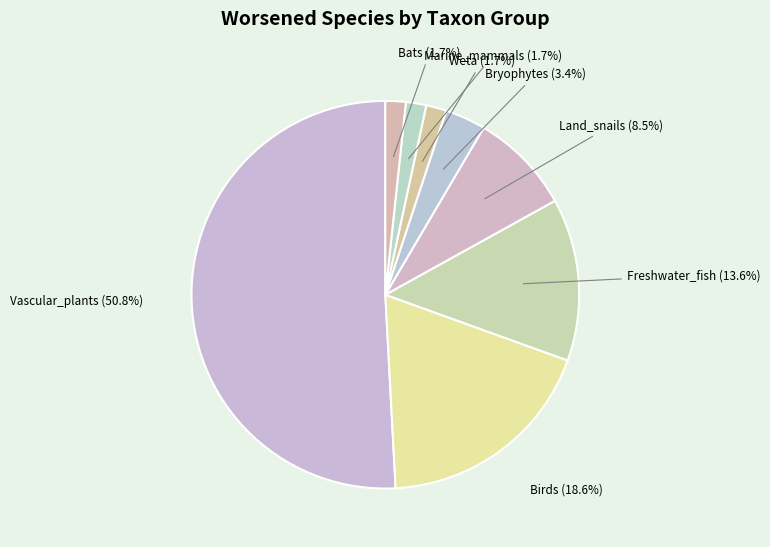

To the nearest percent, what portion does Bats represent?

2%